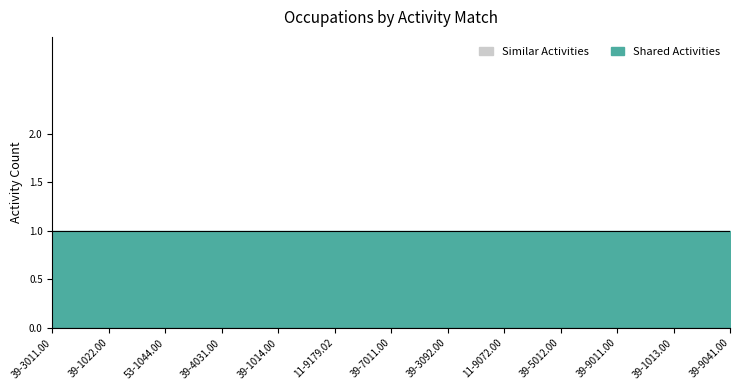

Count the number of data series in this chart.

2